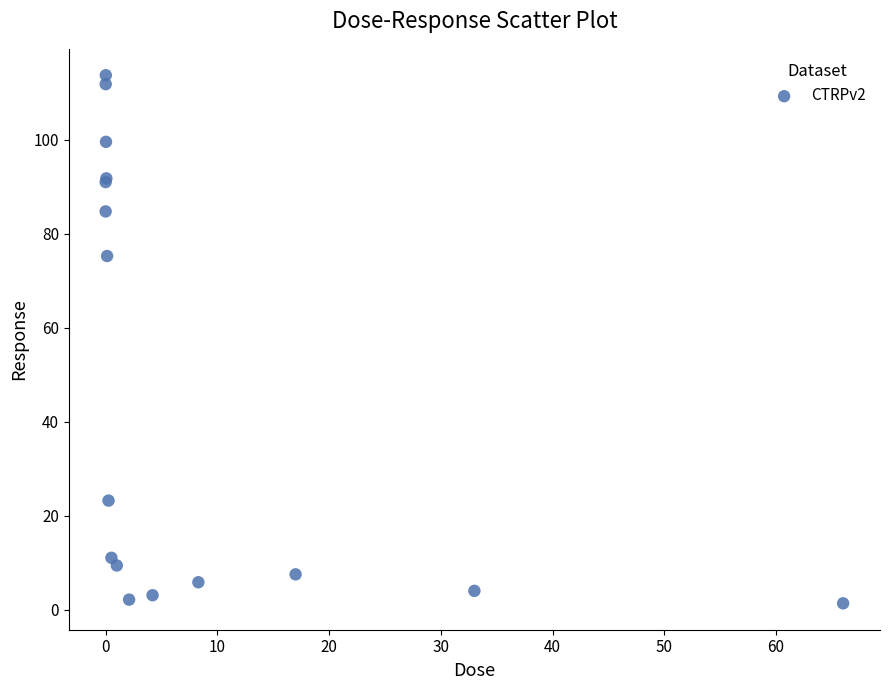

What Y value in the scatter plot is closest to 57?

75.2